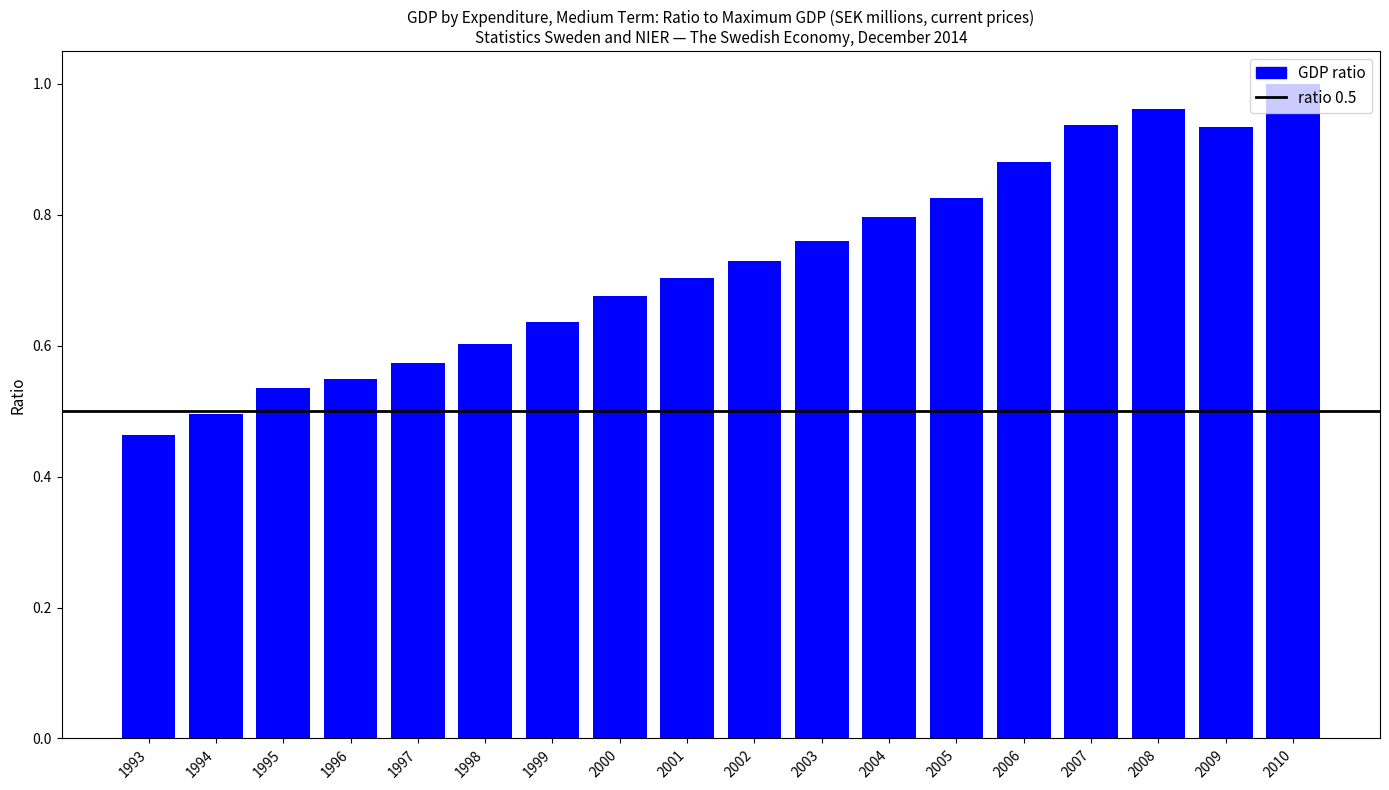

At which category does the chart reach its minimum across all series?

1993